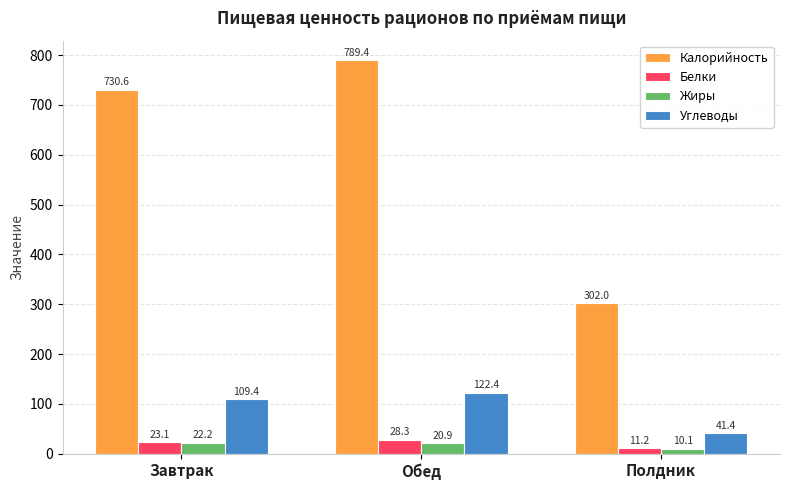

At which label does Жиры first exceed 20?

Завтрак